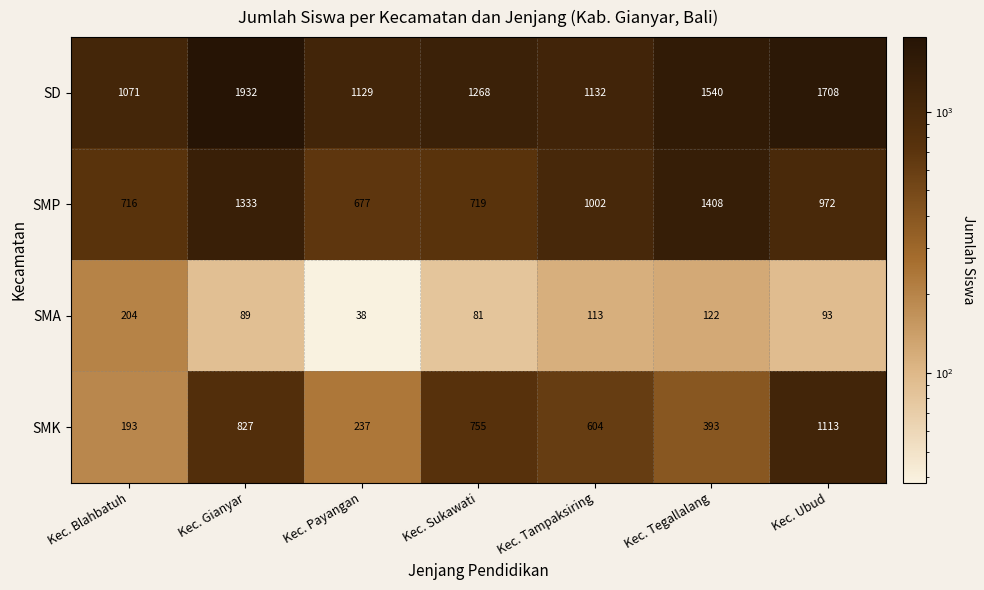

What is the approximate value of SMA at Kec. Payangan, to the nearest 10?

40